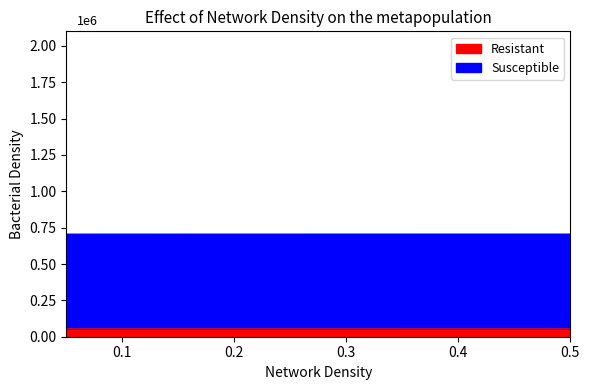

List the series in order of their peak value, lowest first.

Resistant, Susceptible